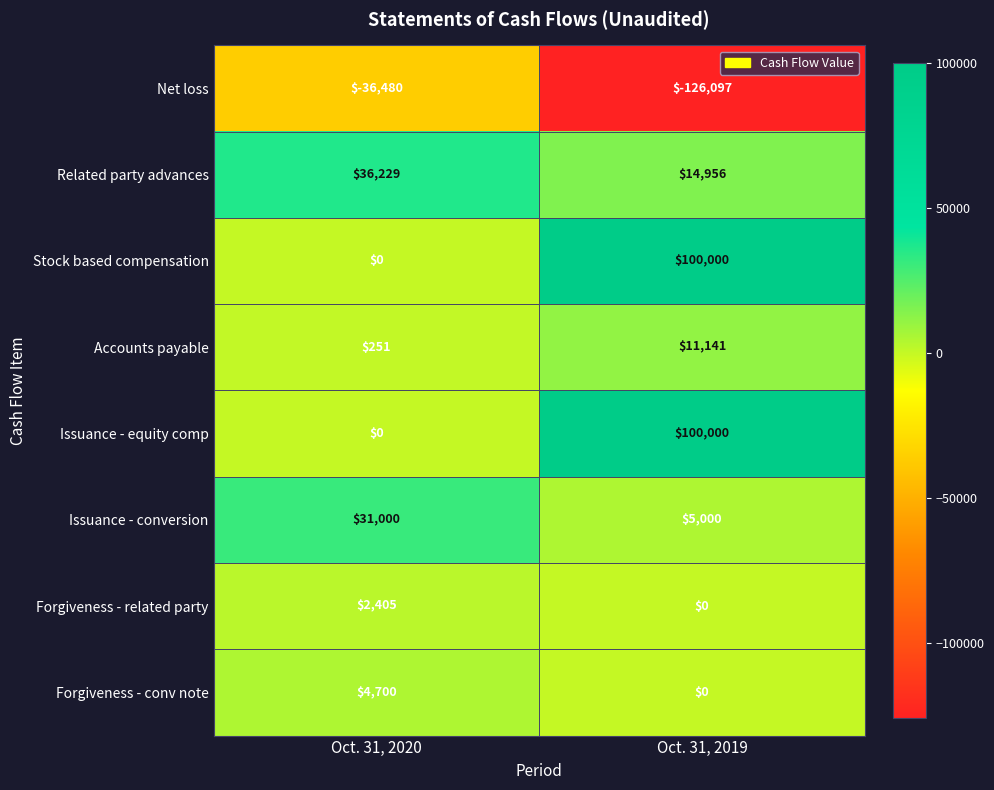

Reading left to right, transcribe all the data shown in this chart.

Net loss: Oct. 31, 2020=-36480	Oct. 31, 2019=-126097
Related party advances: Oct. 31, 2020=36229	Oct. 31, 2019=14956
Stock based compensation: Oct. 31, 2020=0	Oct. 31, 2019=100000
Accounts payable: Oct. 31, 2020=251	Oct. 31, 2019=11141
Issuance - equity comp: Oct. 31, 2020=0	Oct. 31, 2019=100000
Issuance - conversion: Oct. 31, 2020=31000	Oct. 31, 2019=5000
Forgiveness - related party: Oct. 31, 2020=2405	Oct. 31, 2019=0
Forgiveness - conv note: Oct. 31, 2020=4700	Oct. 31, 2019=0